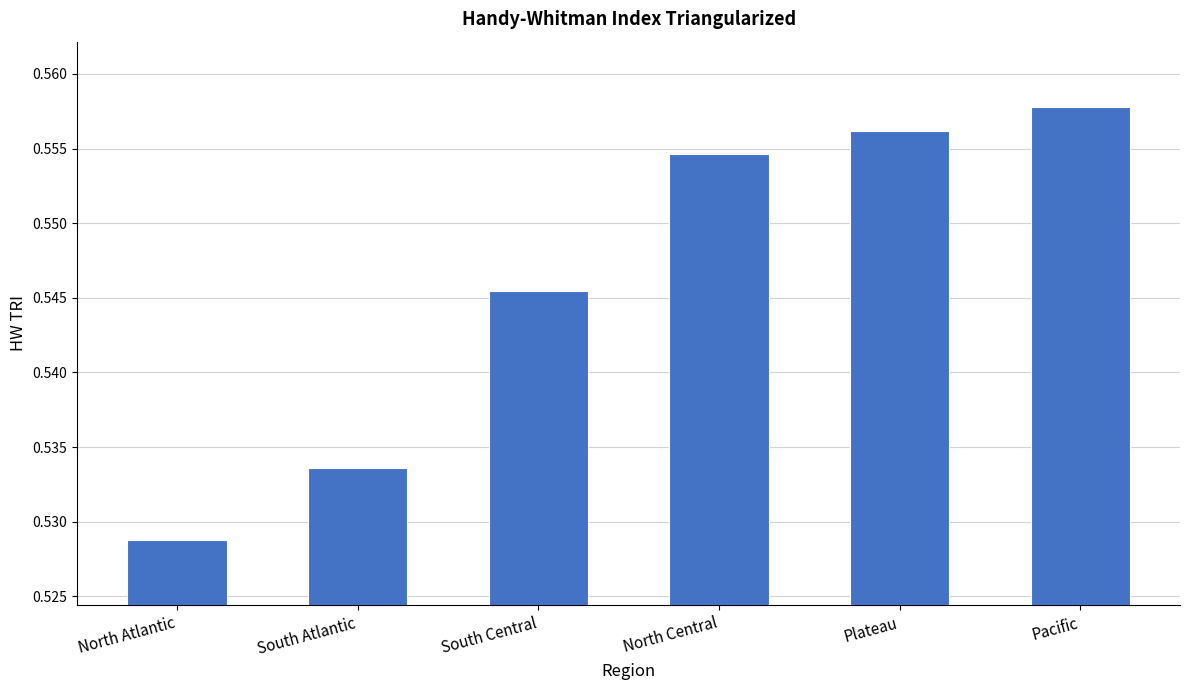

Are the bars horizontal?

No